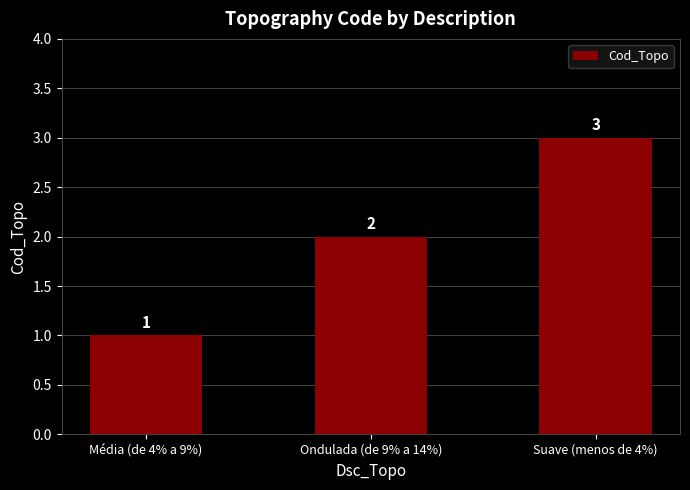

How many series are shown in this chart?

1